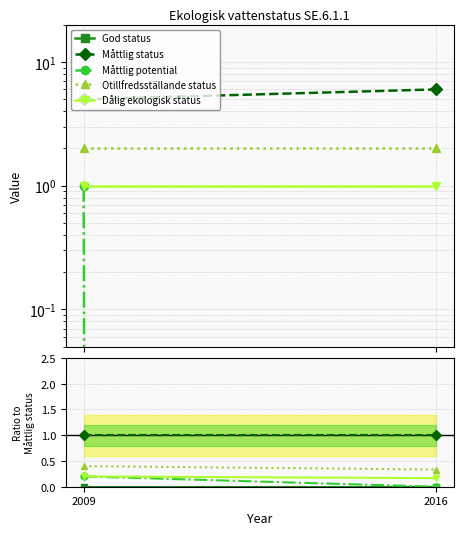

What is the difference between the maximum and minimum values in the Måttlig potential series?

0.2